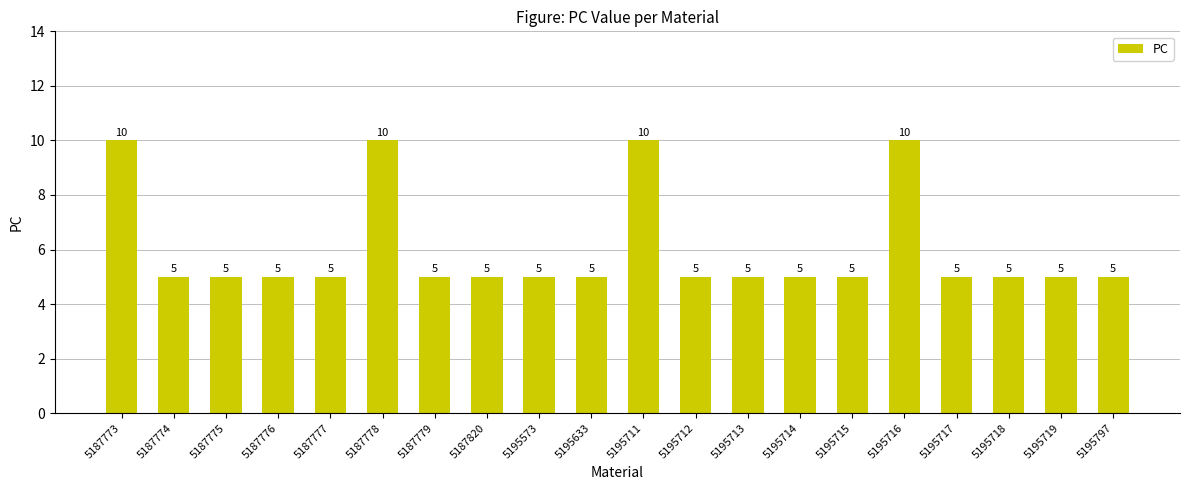

What is the smallest value displayed?

5